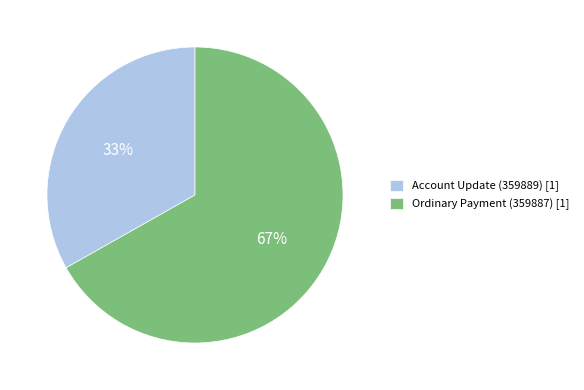

To the nearest percent, what portion does Account Update (359889) represent?

33%